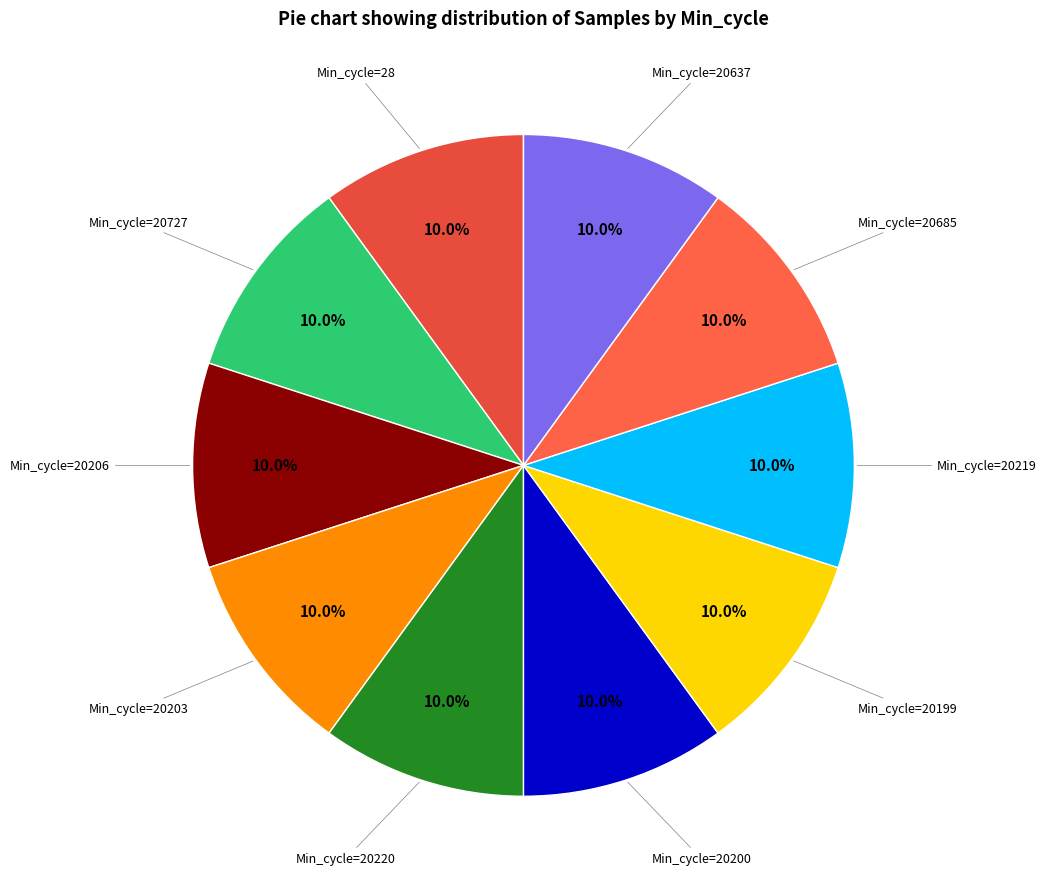

Which slice is the largest?

28